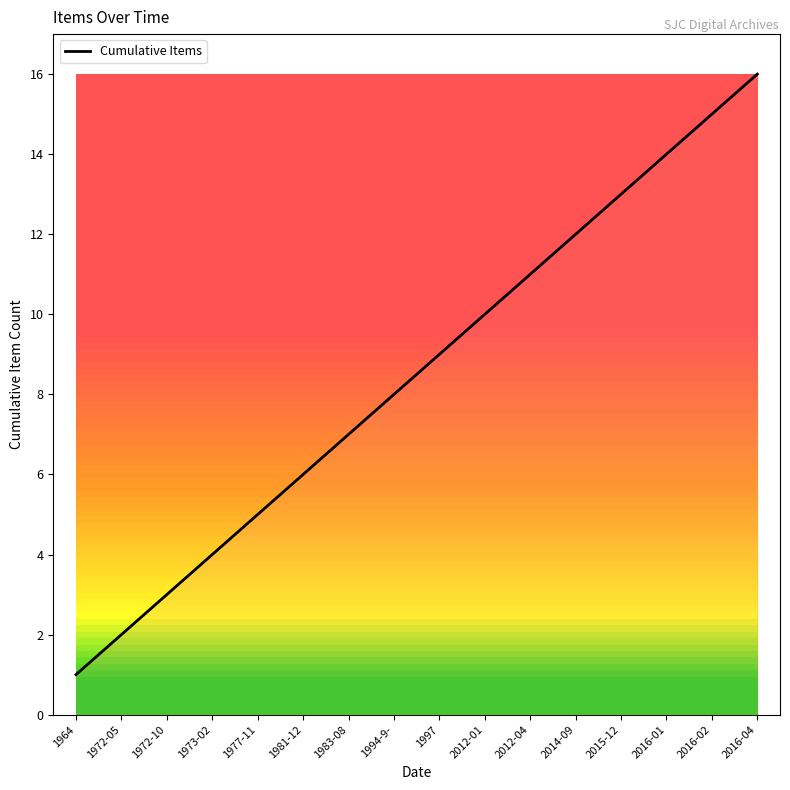

What position from the right is 1972-10?

14